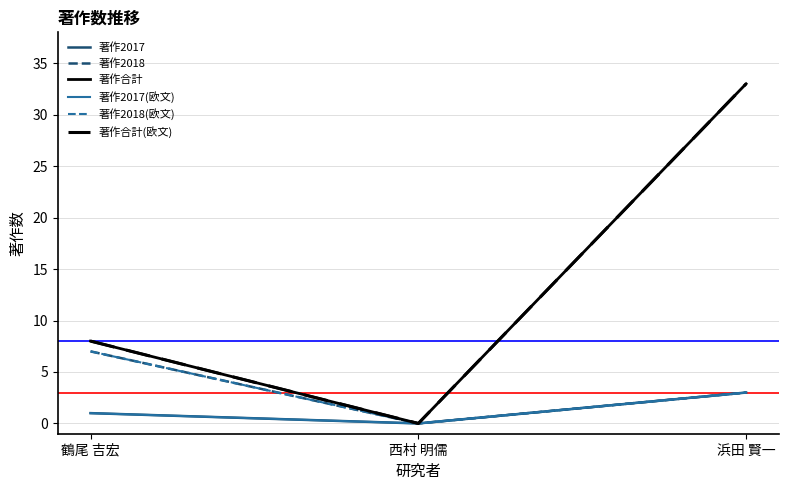

Between 浜田 賢一 and 鶴尾 吉宏, which is larger?

浜田 賢一